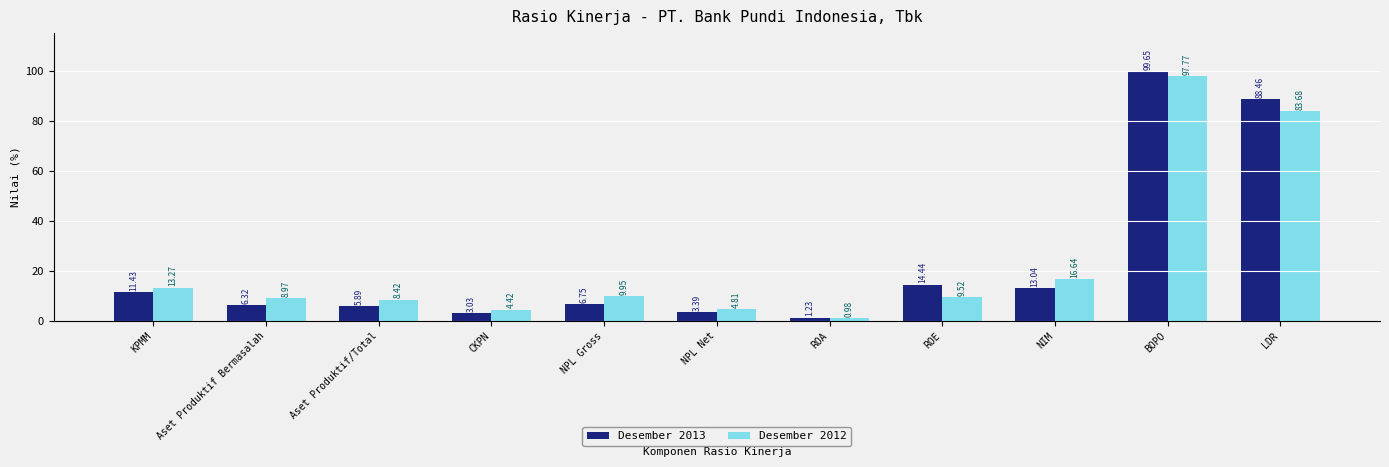

Which series has the largest range (max minus min)?

Desember 2013